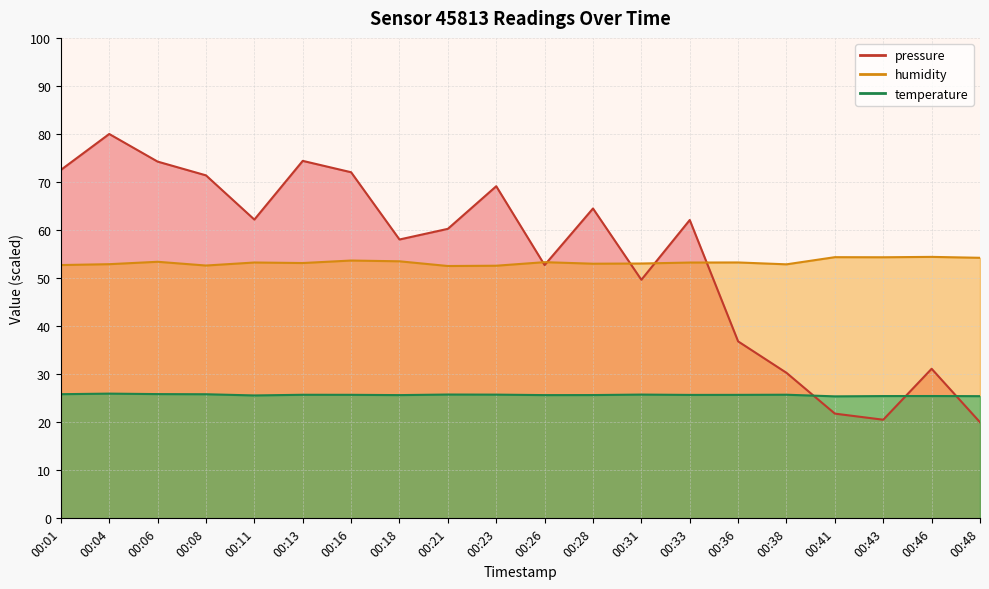

True or false: pressure_norm and humidity intersect in this chart.

True